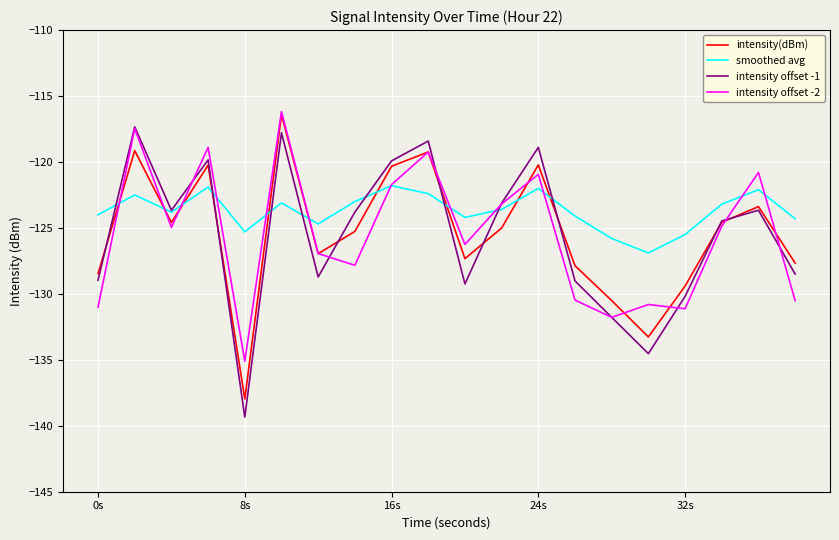

In intensity offset -1, how many points are lower than both neighbors (excluding endpoints)?

5